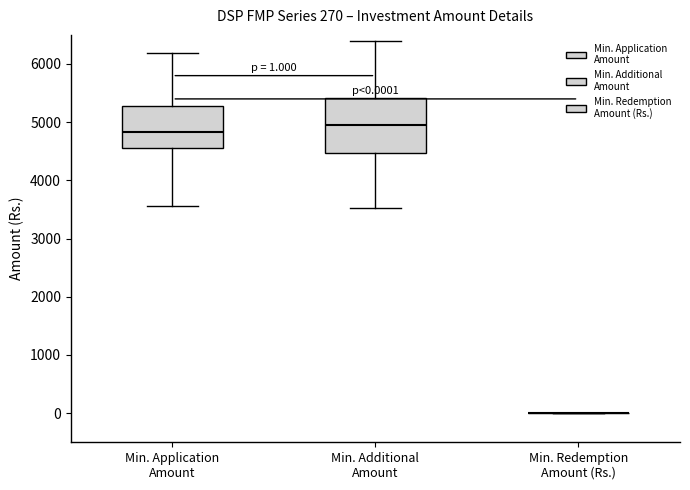

Which box is the tallest, from its lower edge to its upper edge?

Min. Additional Amount